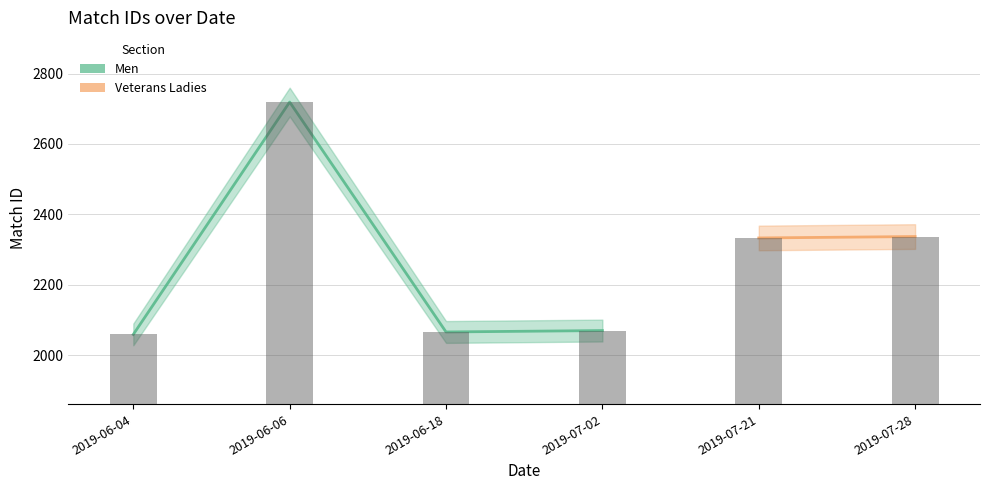

Does the chart contain any negative values?

No